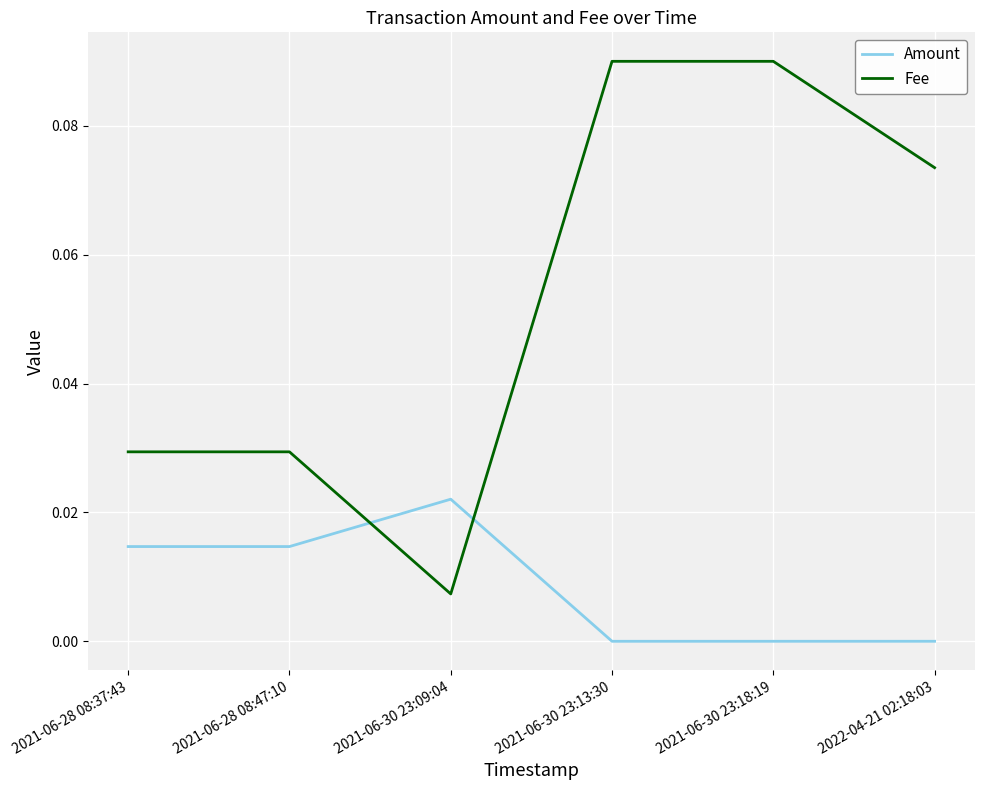

Which series has the widest spread of values?

Fee